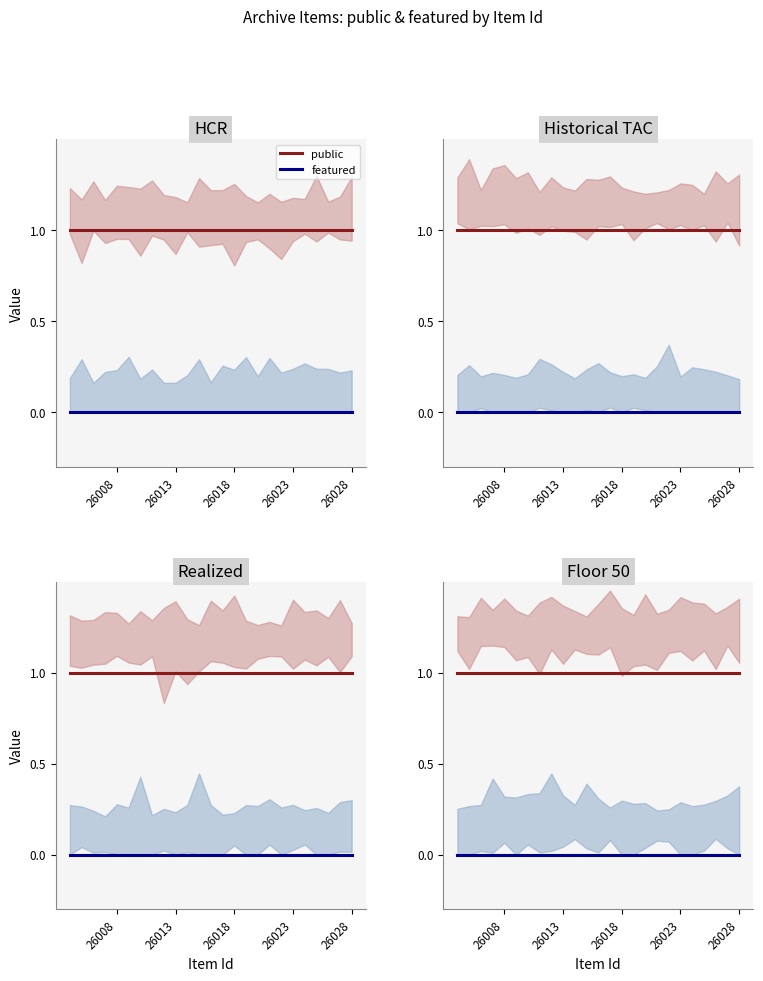

True or false: public and featured intersect in this chart.

False